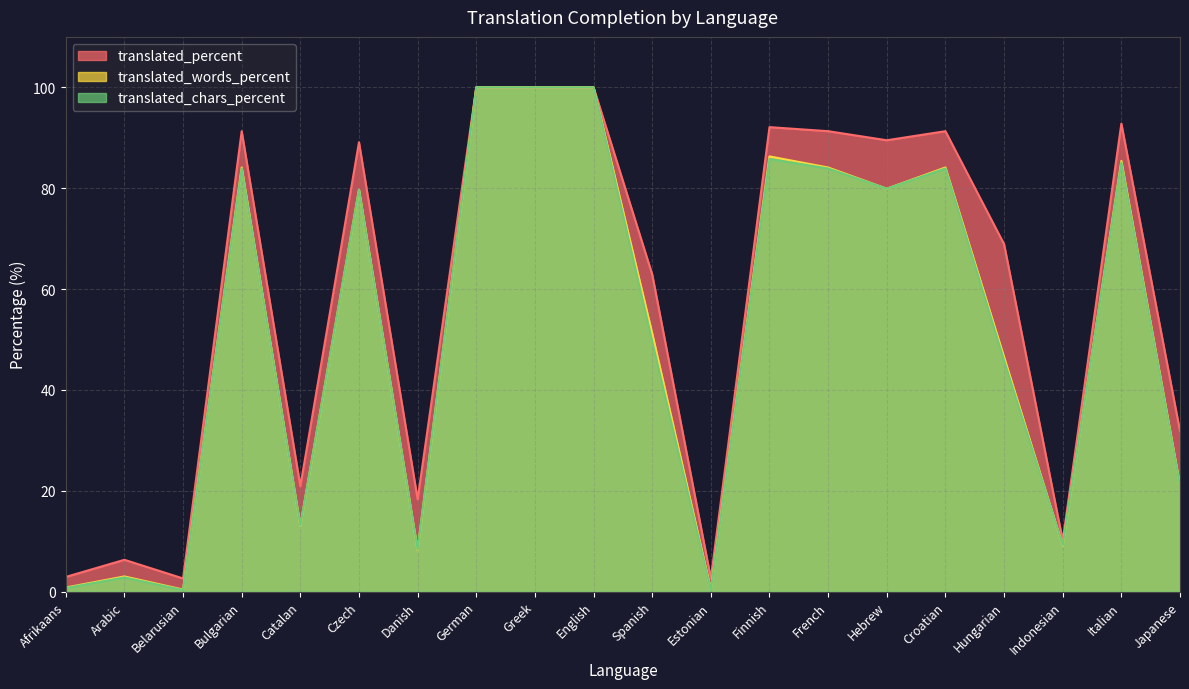

What is the value of the translated_percent point at the 1st from the left?

2.9